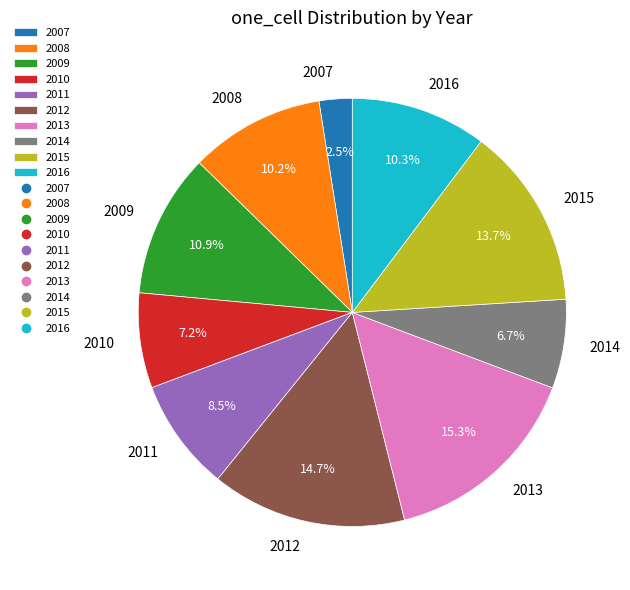

Between 2007 and 2014, which is larger?

2014